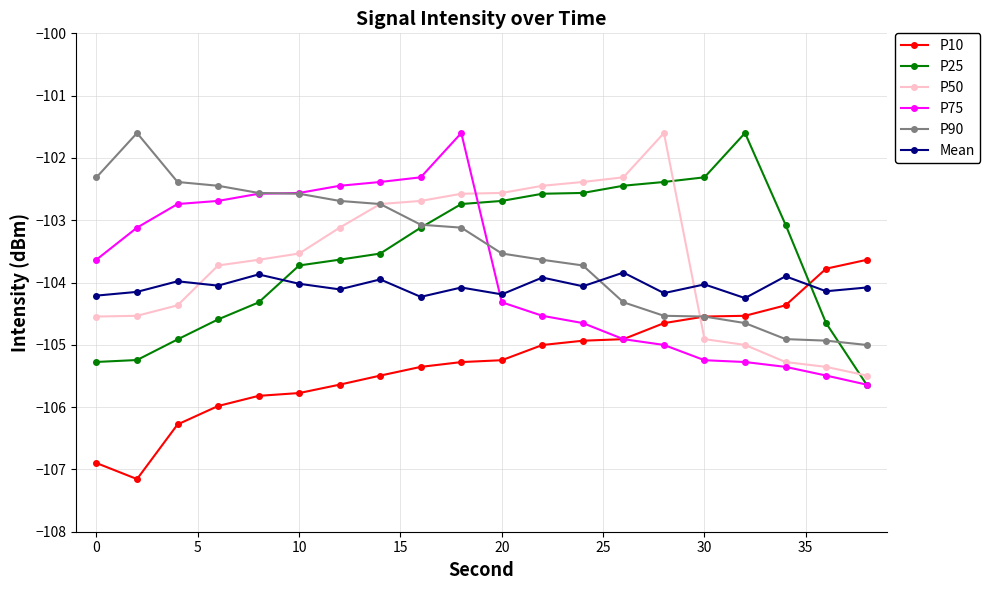

What is the maximum value shown in the chart?

-101.6